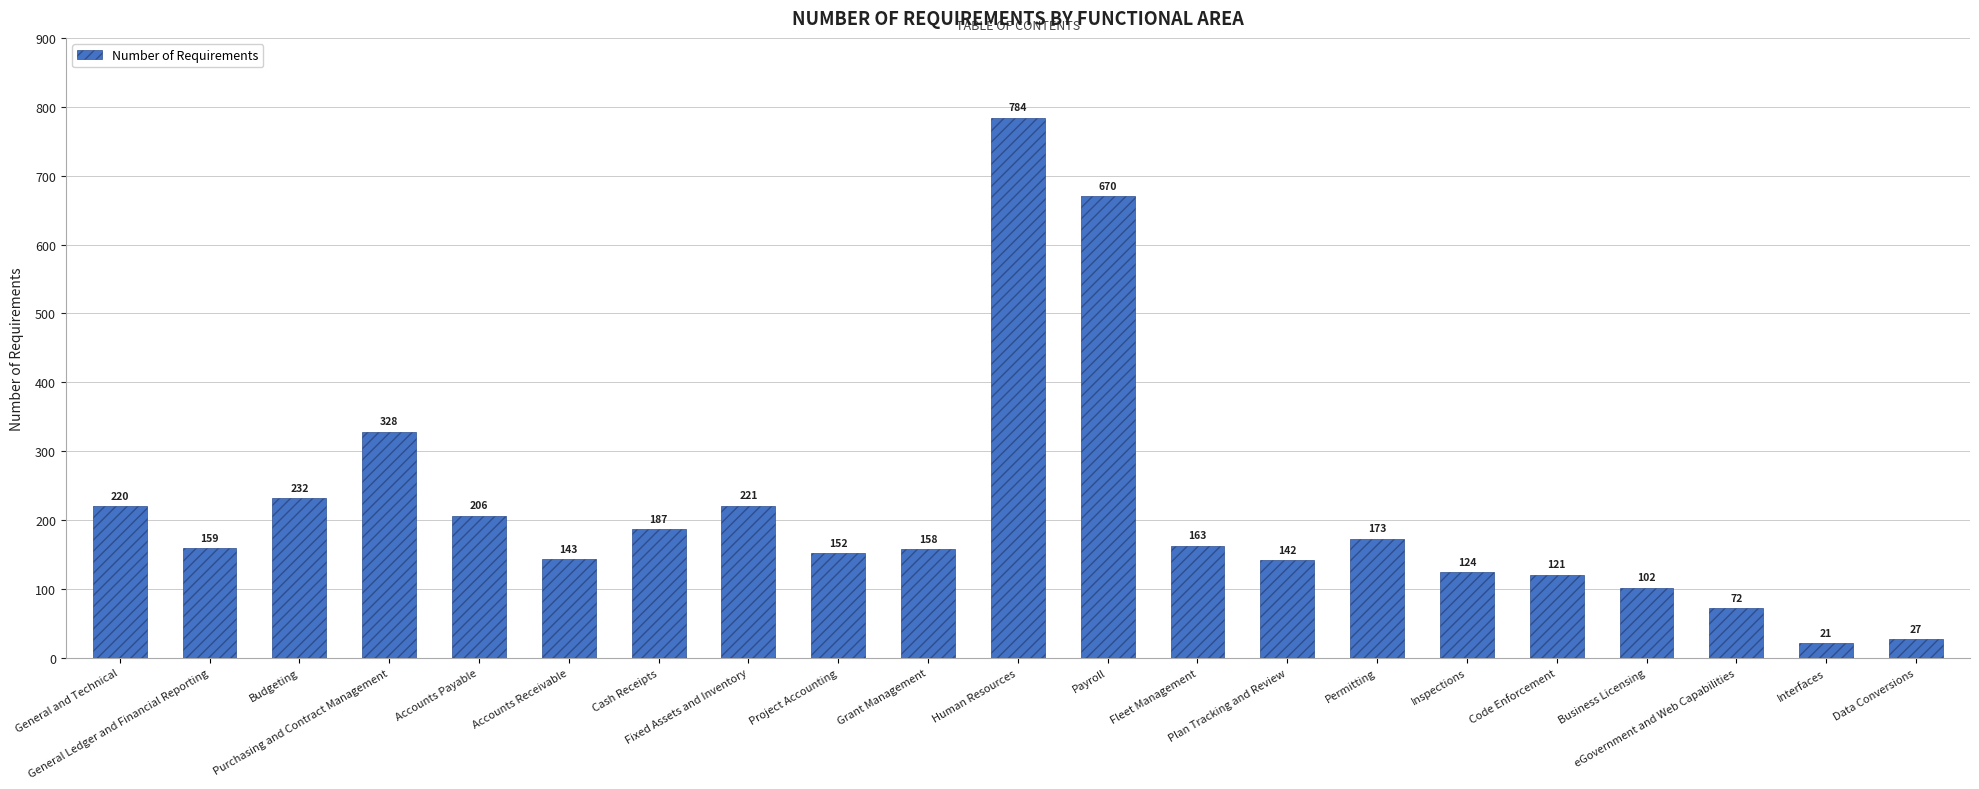

Which label corresponds to the smallest value in the chart?

Interfaces